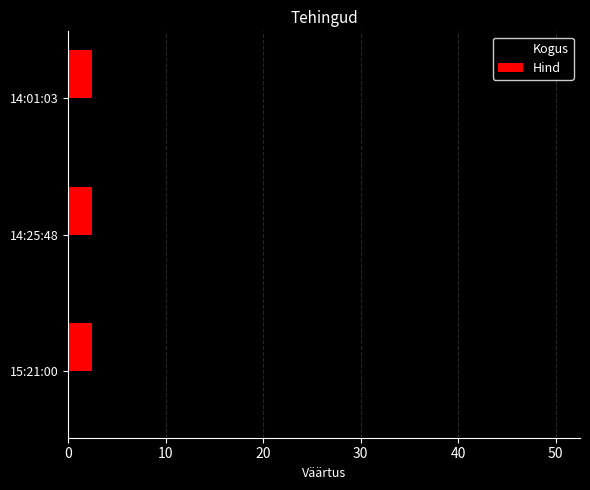

Which series changed the most between 15:21:00 and 14:25:48?

Kogus